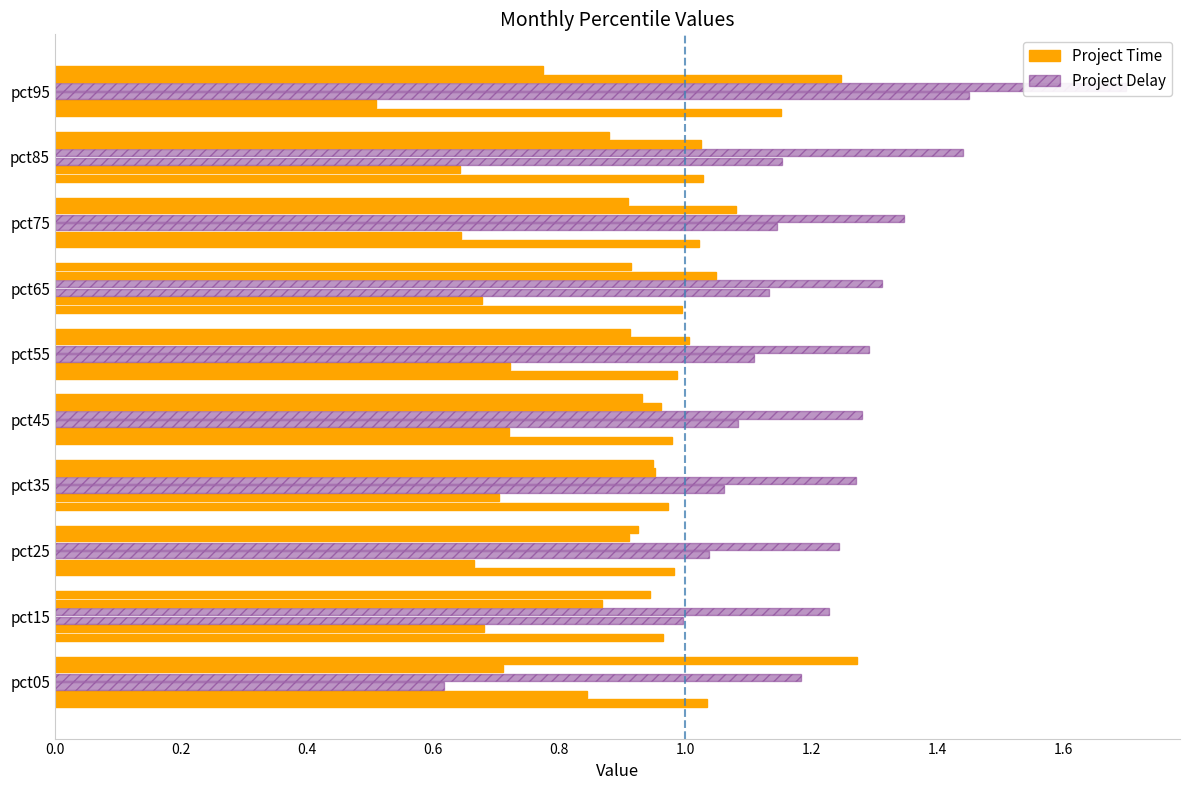

How many bars are there in total?

60